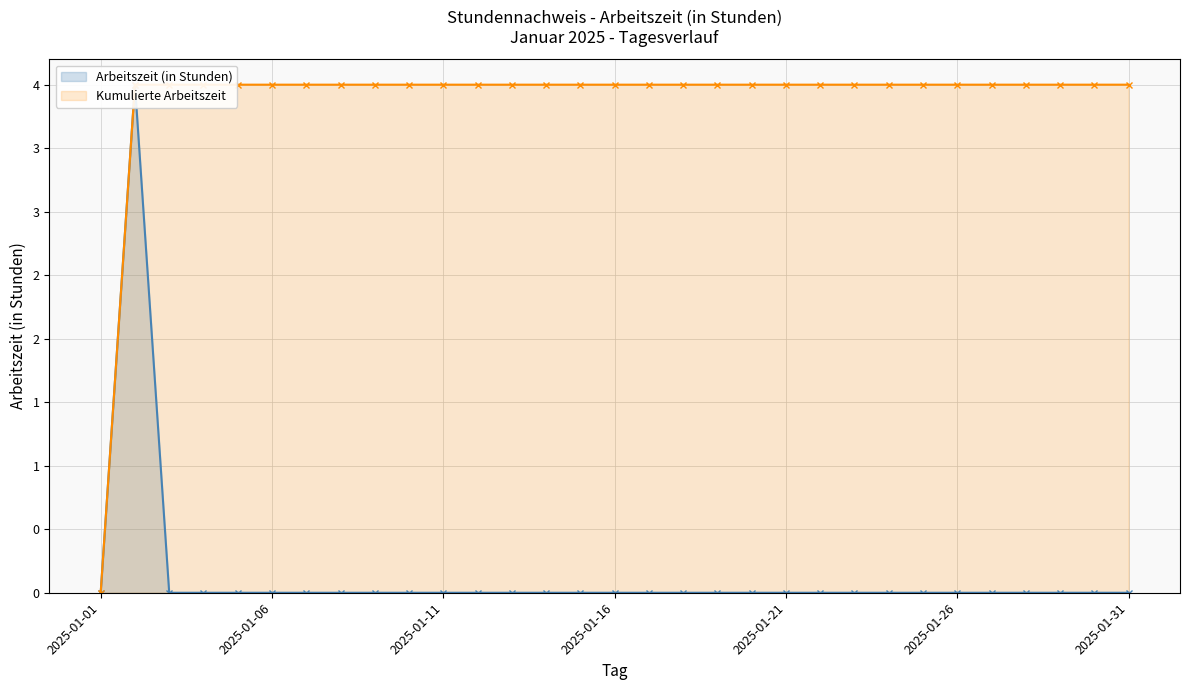

Which label corresponds to the largest value in the chart?

2025-01-06